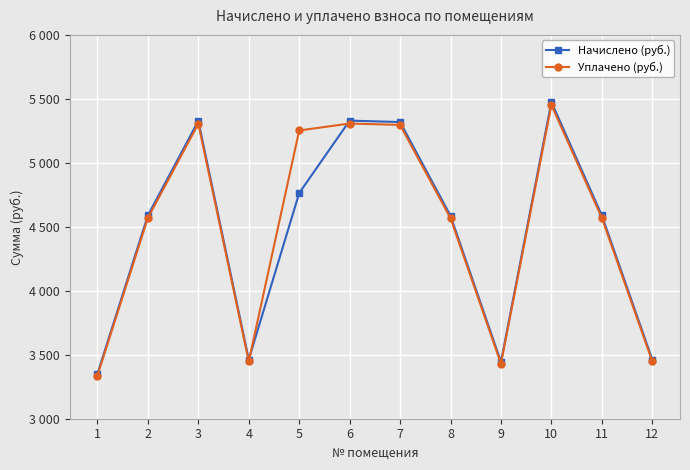

Is this an area chart (filled region under the line)?

No